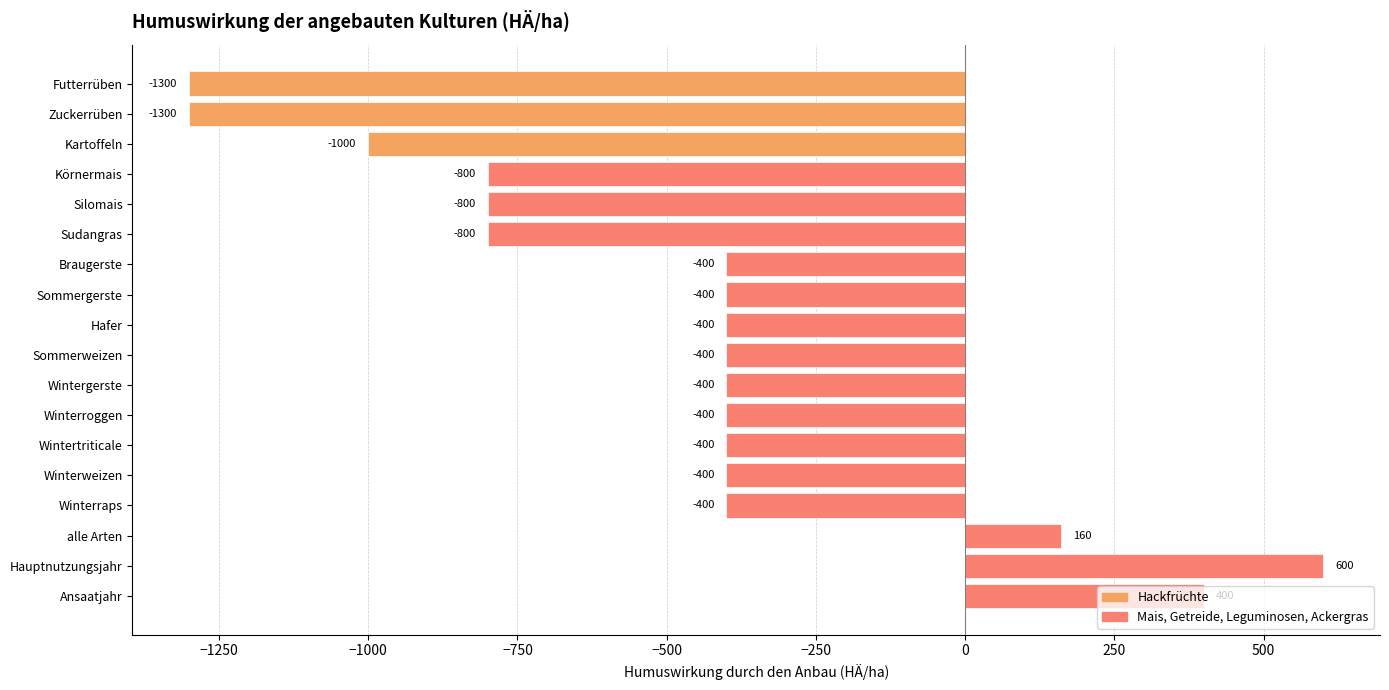

Count the values in the range -800 to -400.

12